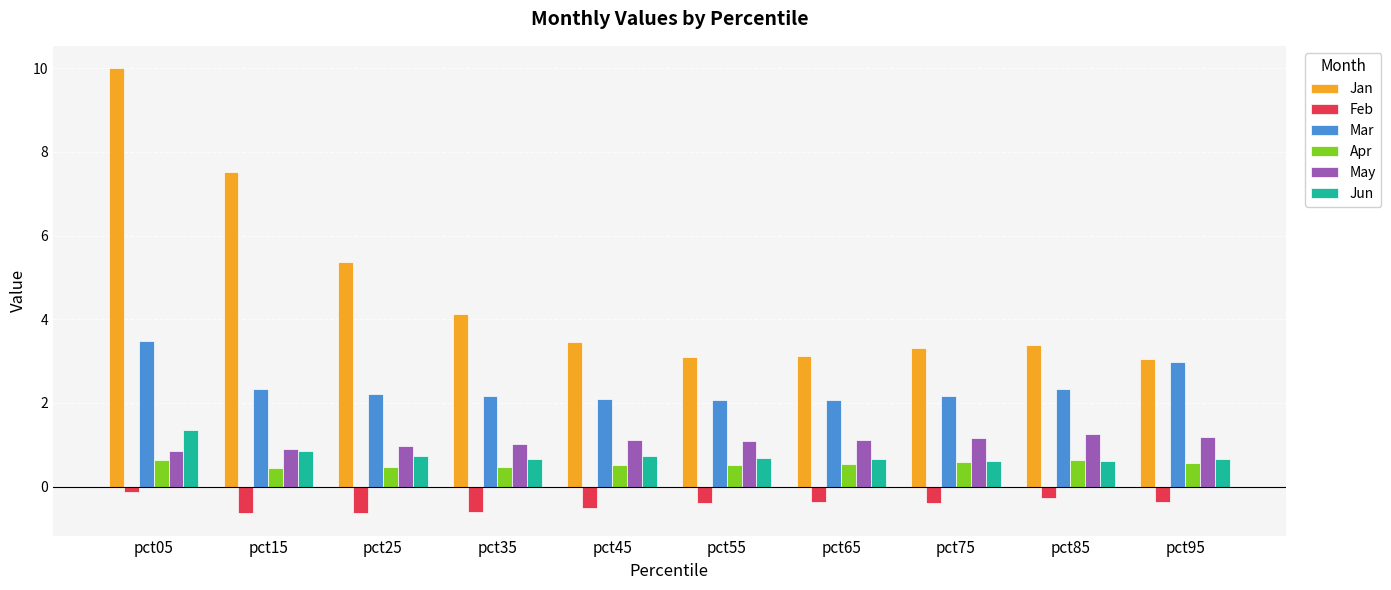

What are all the series names shown in the legend?

Jan, Feb, Mar, Apr, May, Jun